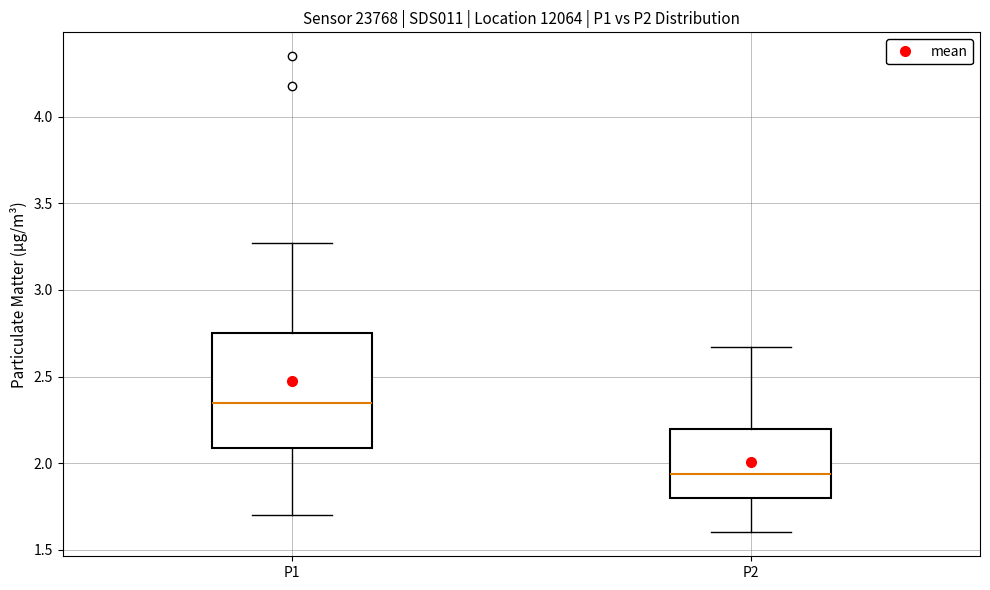

Where does the median line of the box for P1 sit on the y-axis? The values are not printed on the chart, so give them approximately, as read against the axis.

2.35